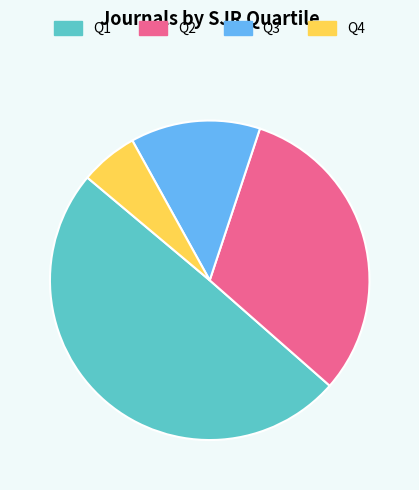

Is there a majority slice in this chart?

No